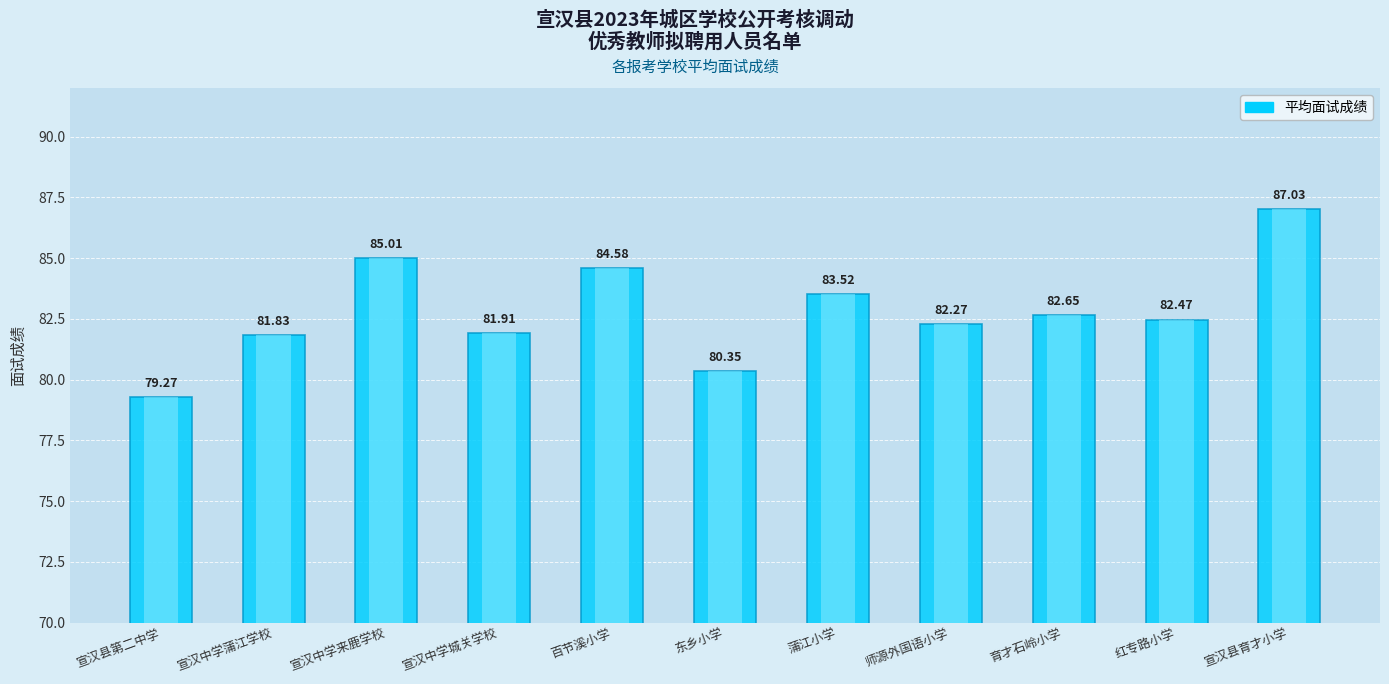

Does the chart contain any negative values?

No